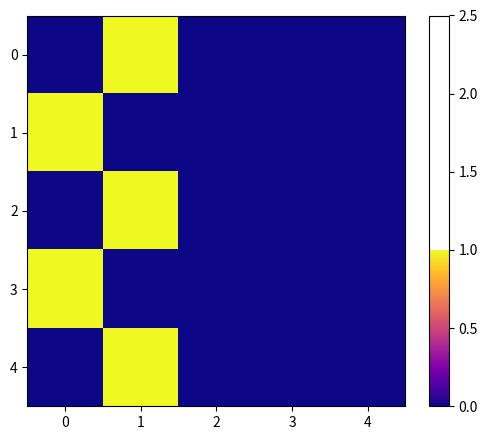

Rank the series at 1 from lowest to highest value.

1, 3, 0, 2, 4